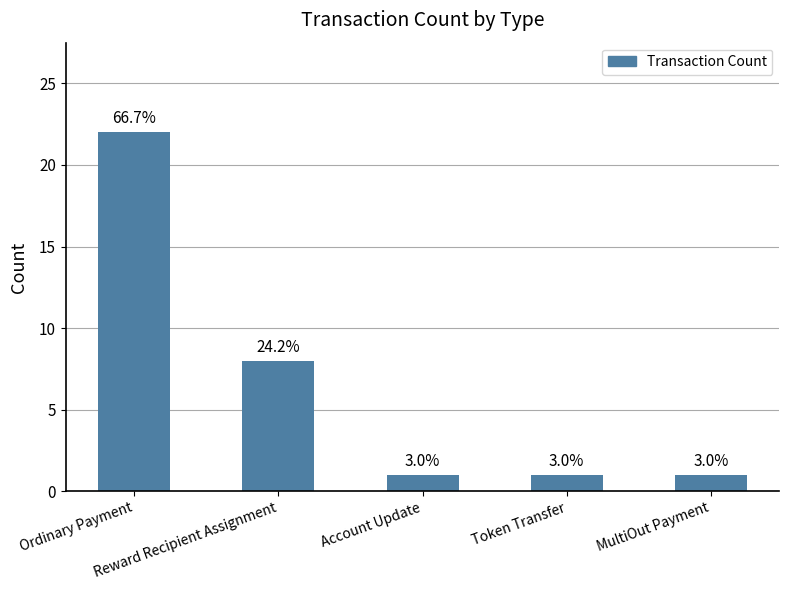

Which category has the highest value across all series?

Ordinary Payment